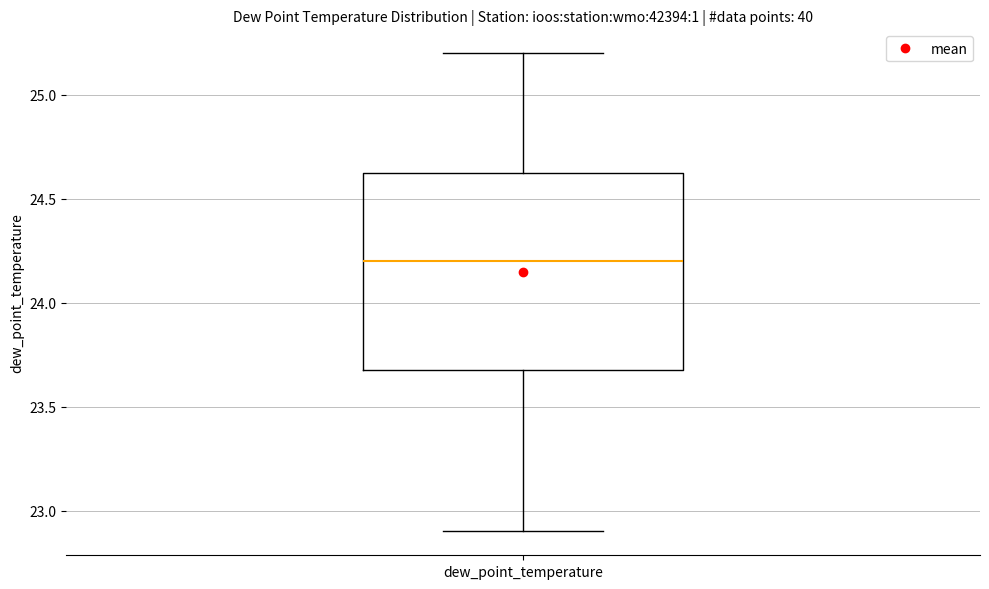

Where is the upper edge of the box for dew_point_temperature on the y-axis? The values are not printed on the chart, so give them approximately, as read against the axis.

24.65